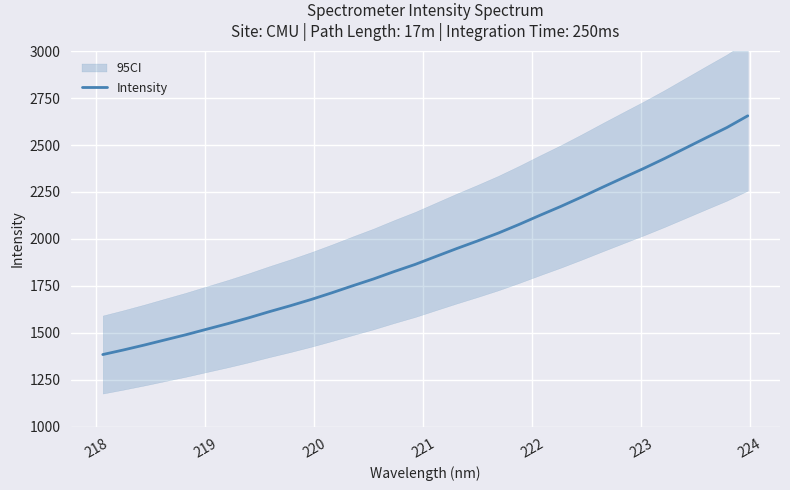

What is the maximum value shown in the chart?

2655.5